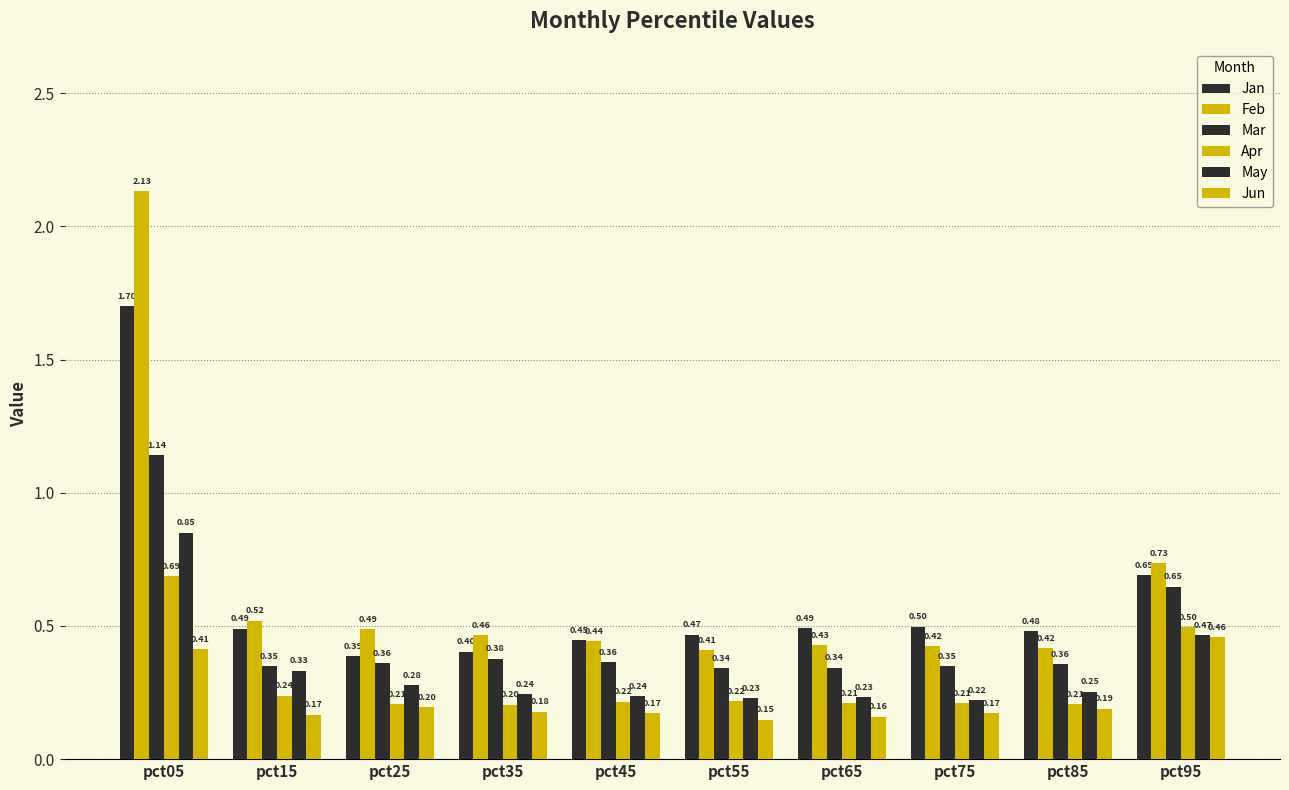

Rank the categories by Apr value from highest to lowest.

pct05, pct95, pct15, pct55, pct45, pct75, pct65, pct85, pct25, pct35